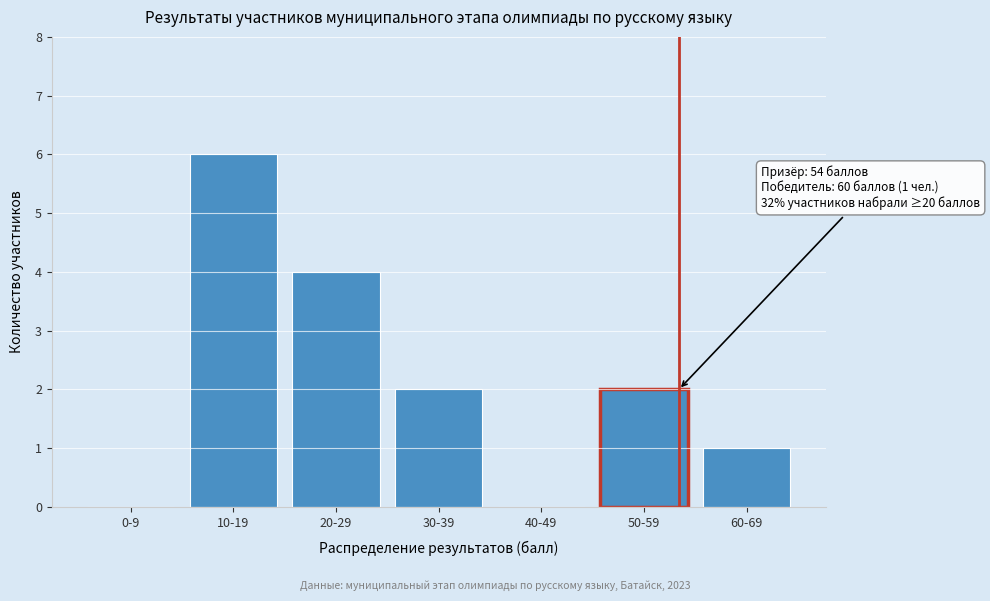

Reading left to right, transcribe all the data shown in this chart.

0-9=0	10-19=6	20-29=4	30-39=2	40-49=0	50-59=2	60-69=1